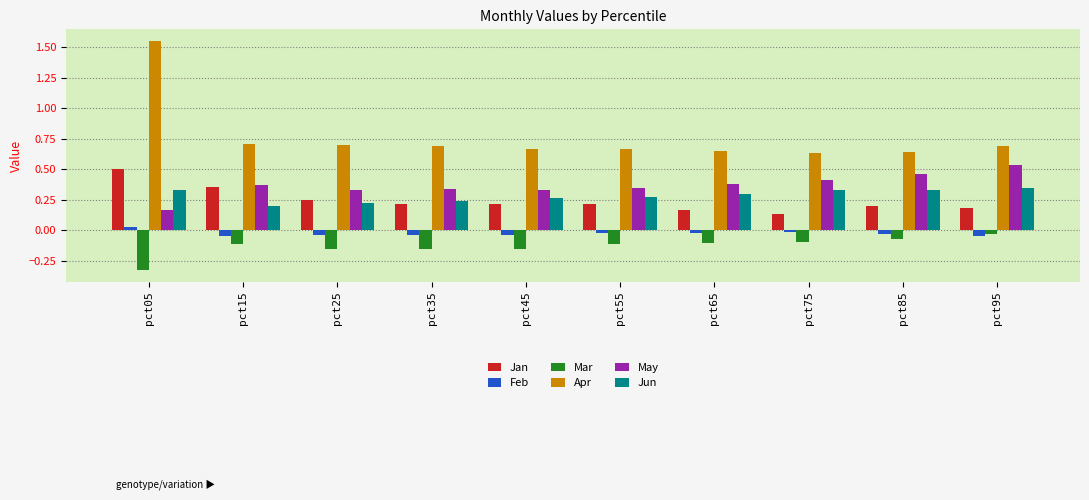

True or false: Mar has a value of -0.2 at pct15.

False